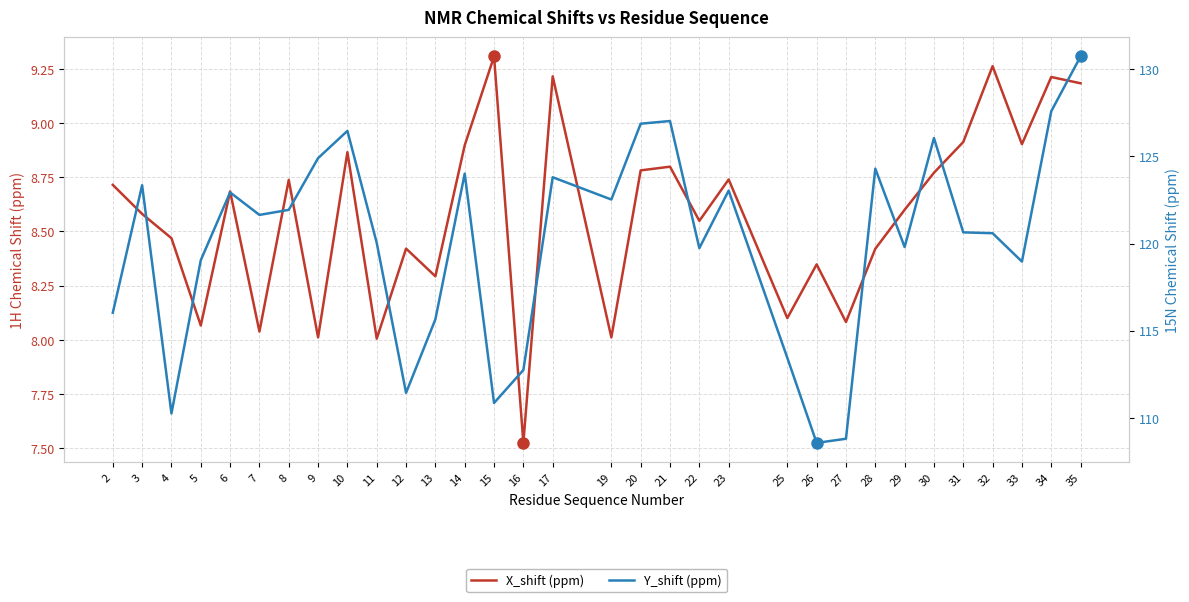

True or false: X_shift (ppm) and Y_shift (ppm) intersect in this chart.

False